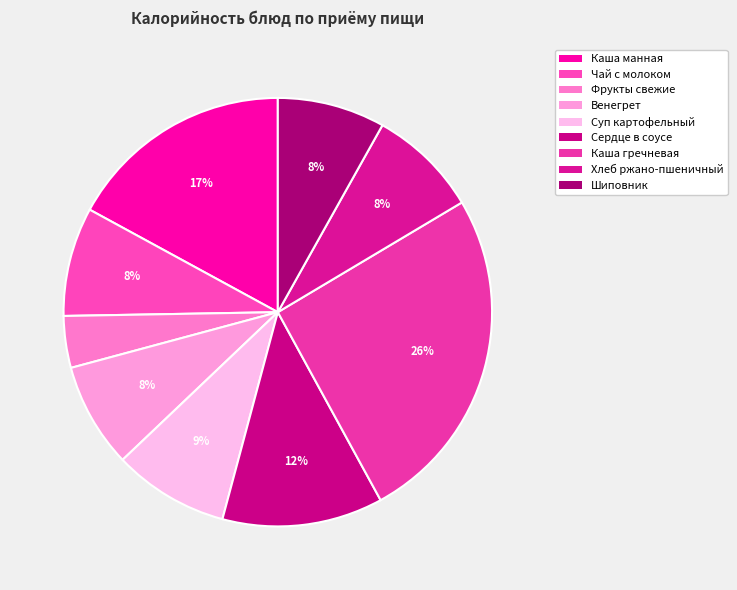

What is the smallest slice in the pie chart?

Фрукты свежие